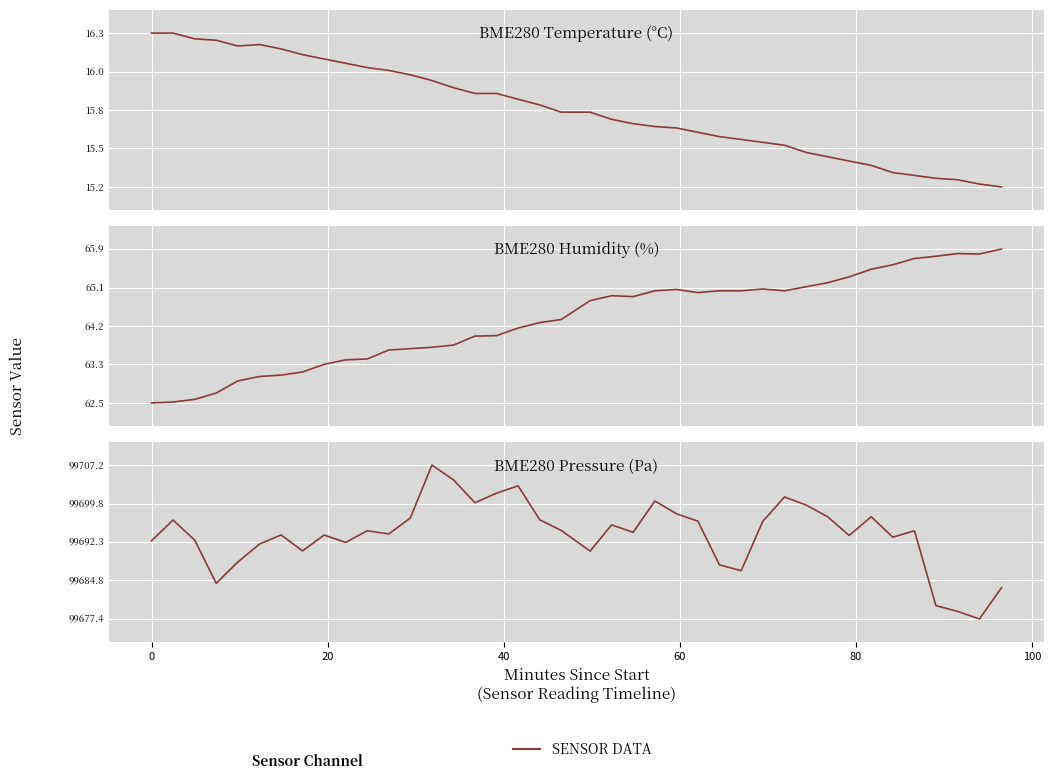

What is the average value?

99693.8